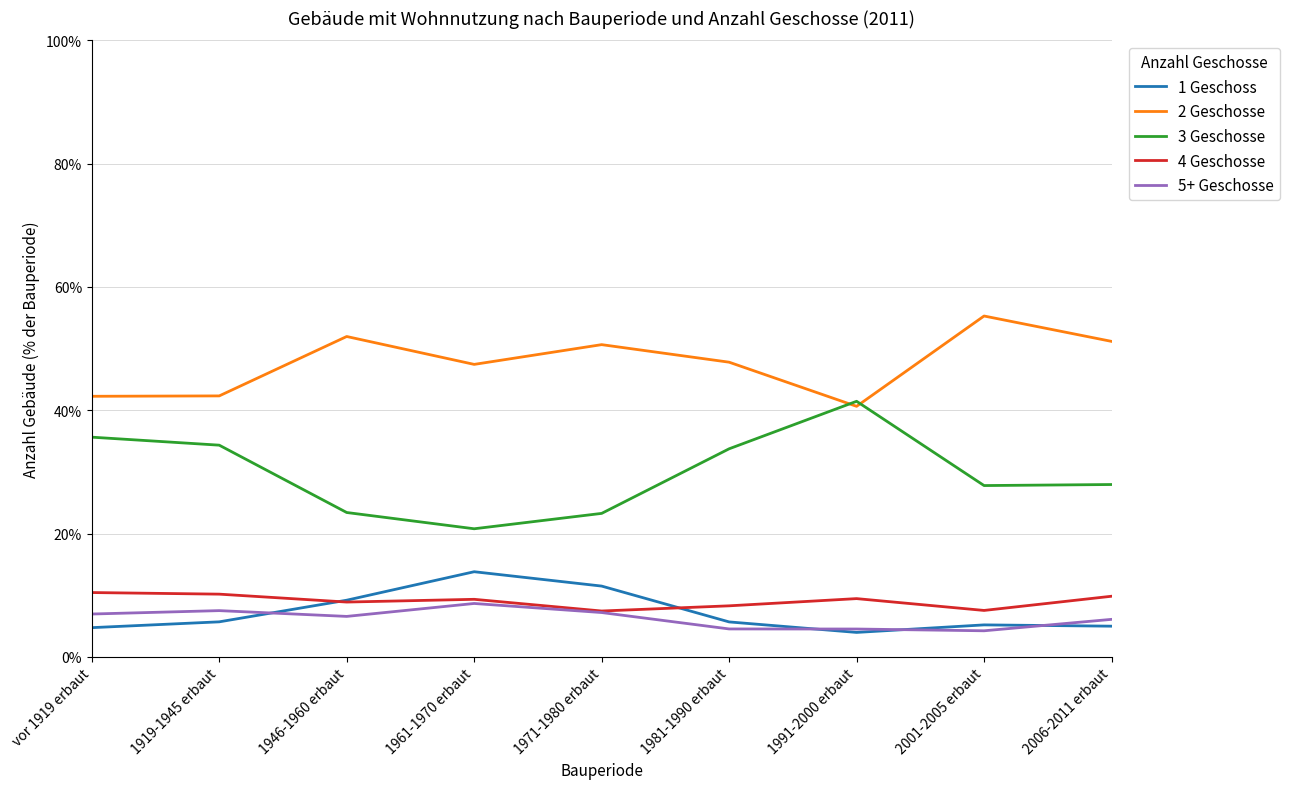

What are all the series names shown in the legend?

1 Geschoss, 2 Geschosse, 3 Geschosse, 4 Geschosse, 5+ Geschosse